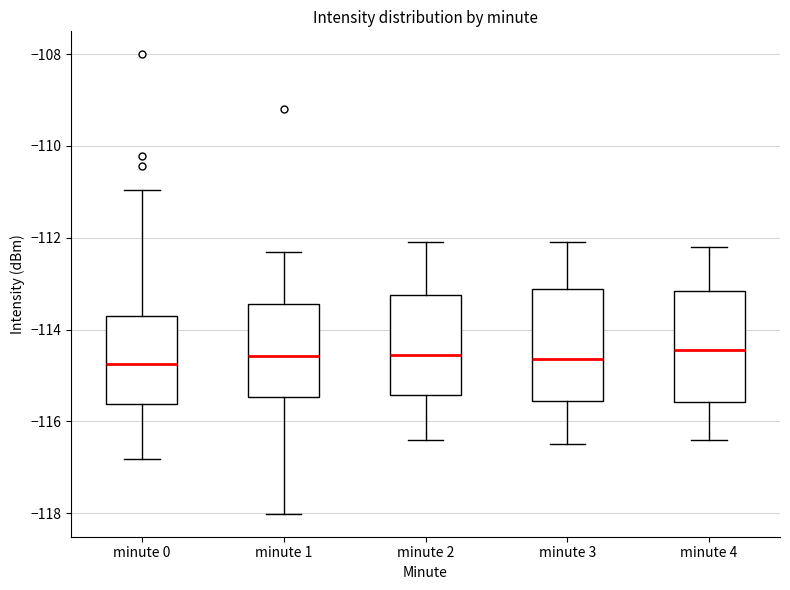

Where is the lower edge of the box for minute 3 on the y-axis? The values are not printed on the chart, so give them approximately, as read against the axis.

-115.6